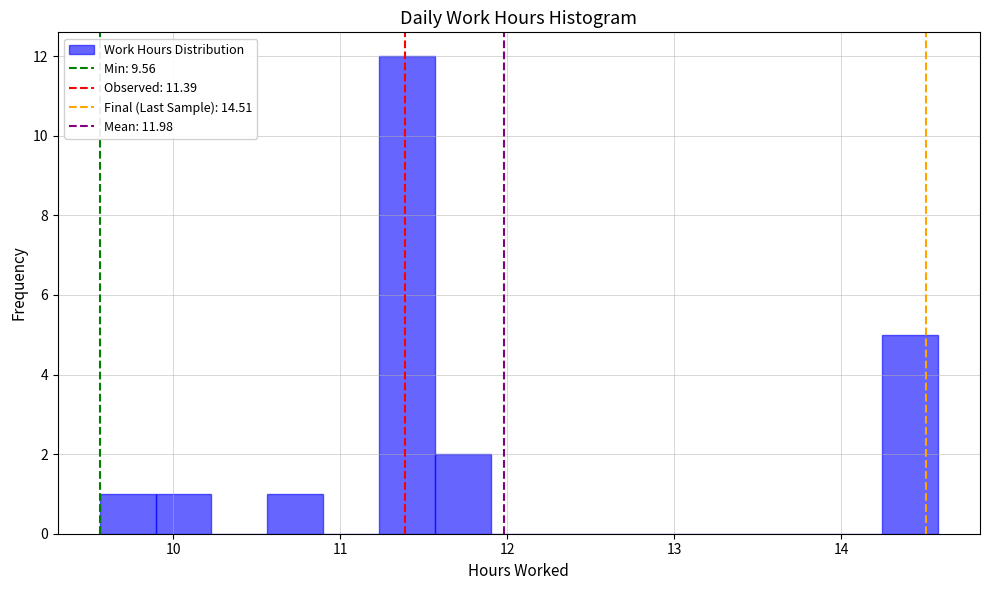

Around what value on the x-axis is the tallest bar? Give the approximate position of its centre, as read against the axis.

11.4